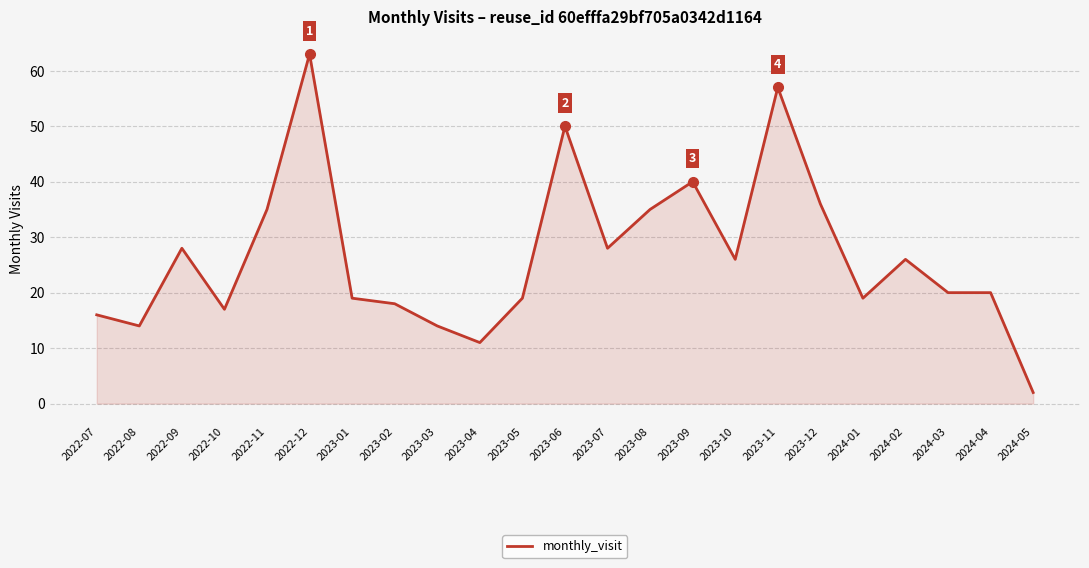

Does the chart have visible grid lines?

Yes